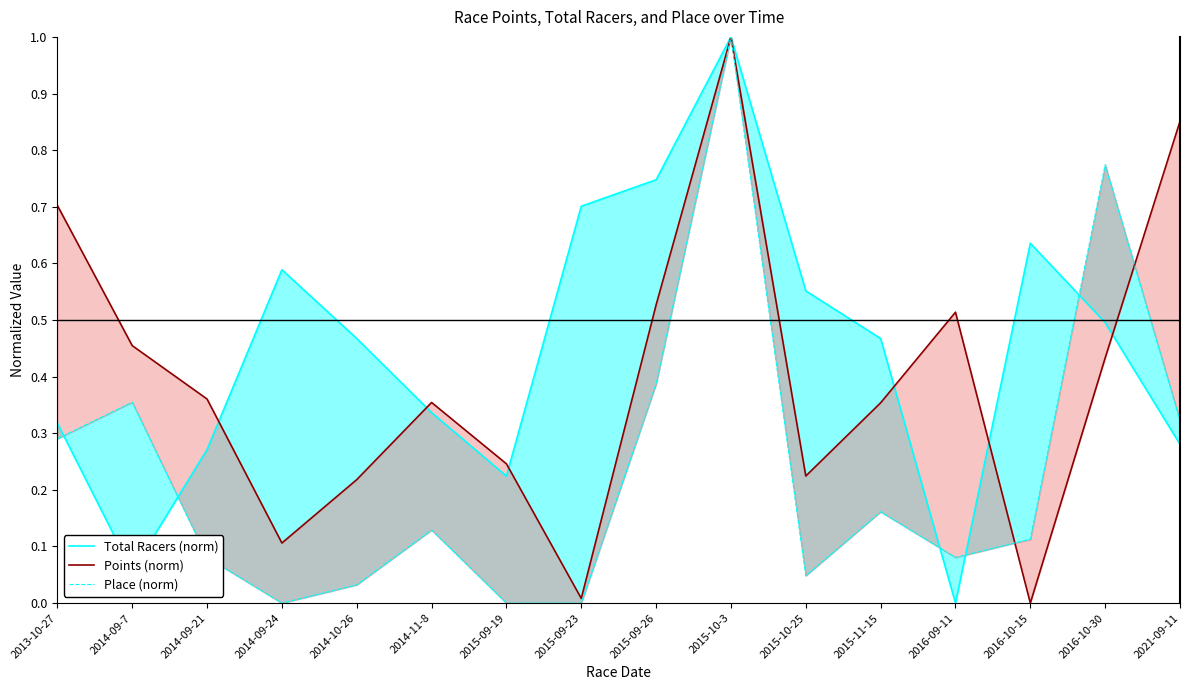

List the series in order of their peak value, highest first.

Total Racers (norm), Points (norm), Place (norm)